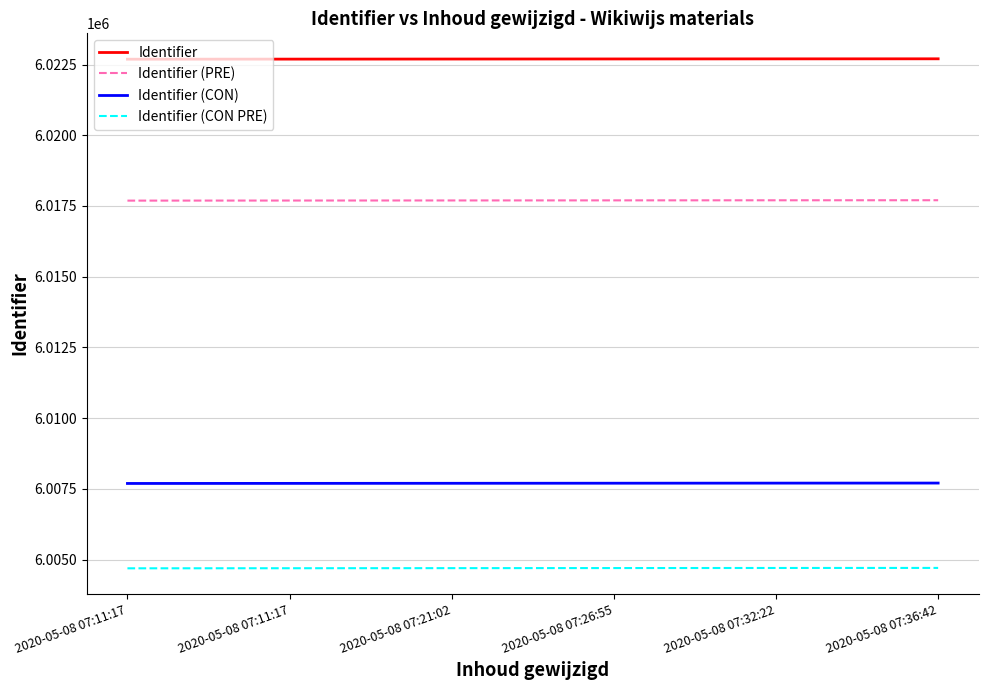

Is the value of Identifier at 2020-05-08 07:32:22 greater than the value of Identifier (CON PRE) at 2020-05-08 07:11:17?

Yes